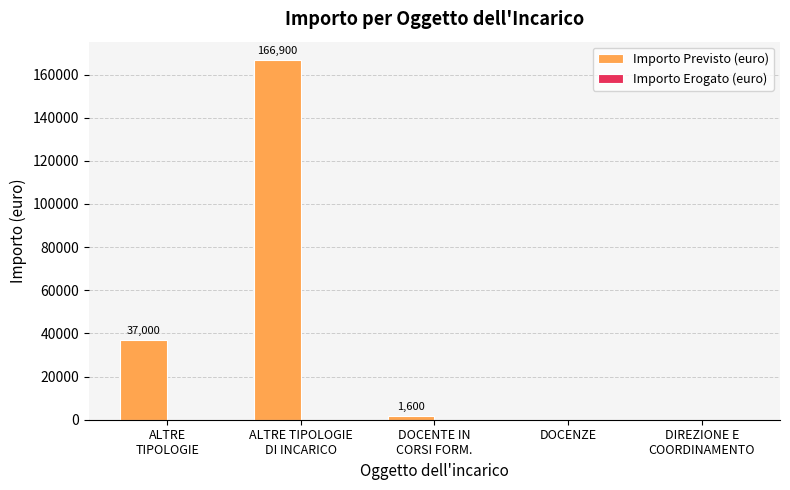

What is the sum of all values?

205500